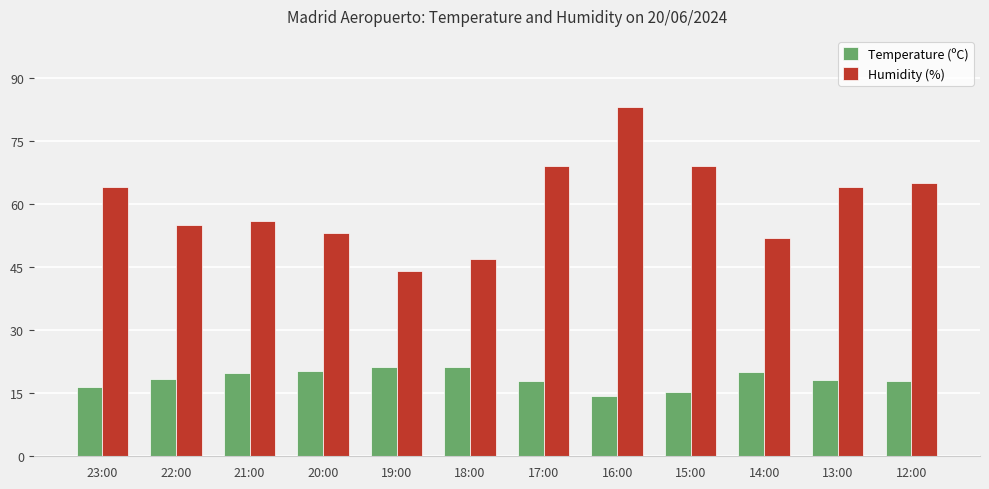

Does the chart contain any negative values?

No